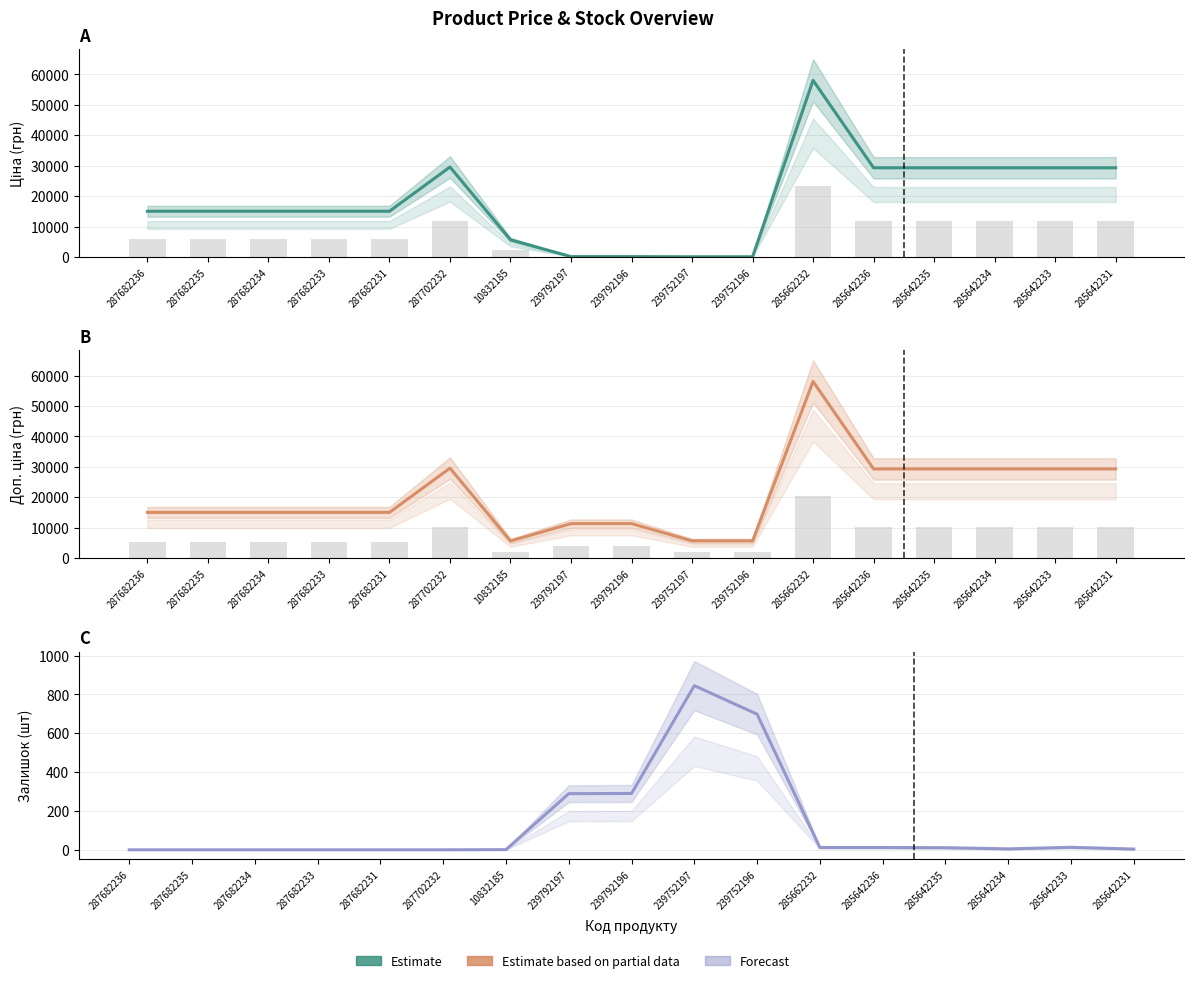

What is the label of the 12th bar from the left?

285662232